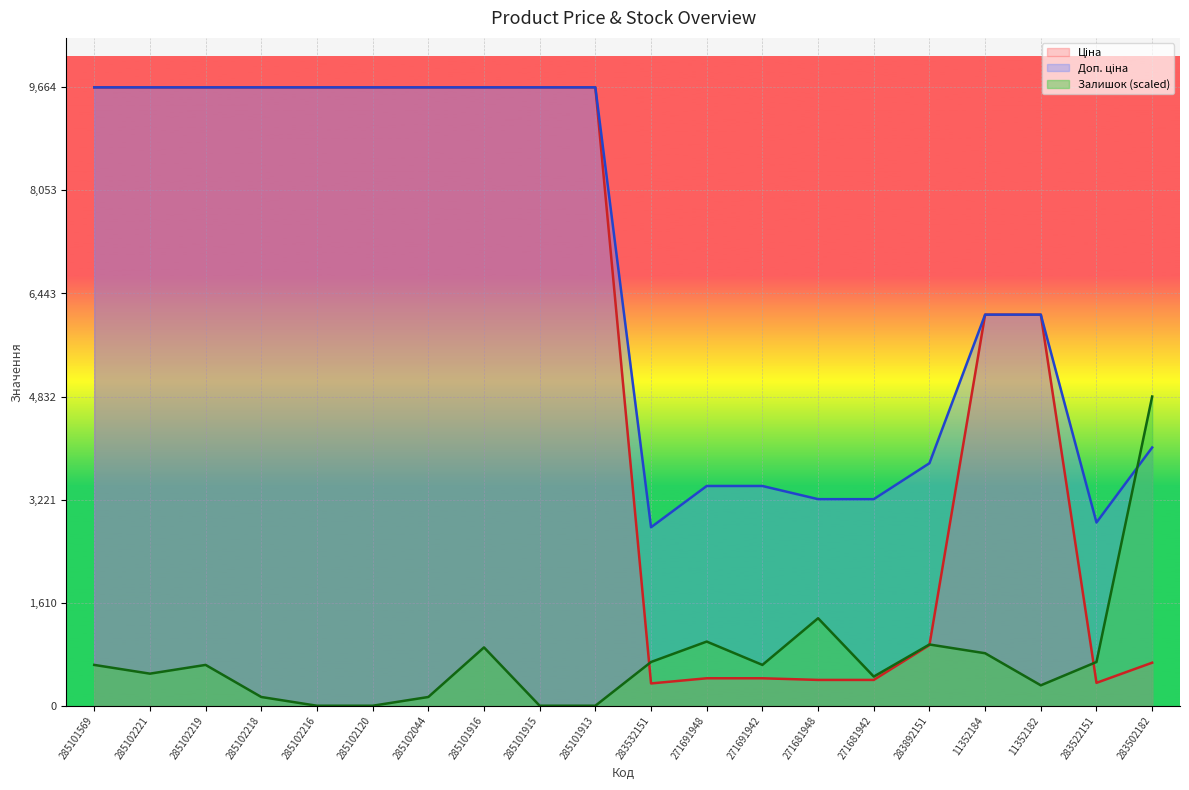

At which label does Ціна reach its minimum?

283532151